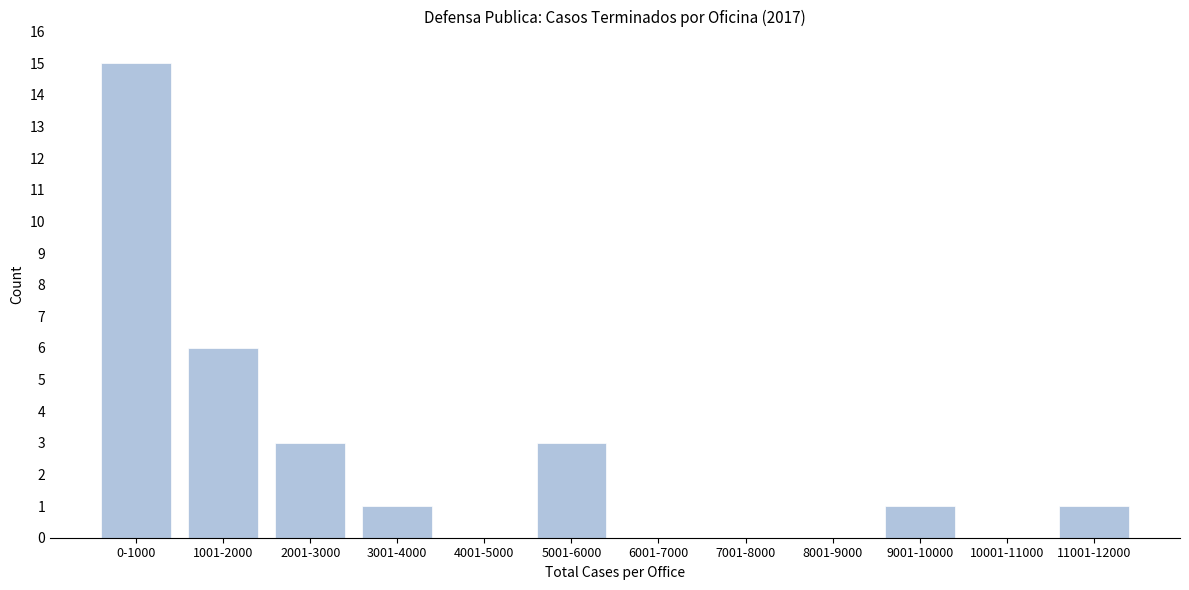

Reading right to left, what are all the values shown in this chart?

11001-12000=1	10001-11000=0	9001-10000=1	8001-9000=0	7001-8000=0	6001-7000=0	5001-6000=3	4001-5000=0	3001-4000=1	2001-3000=3	1001-2000=6	0-1000=15